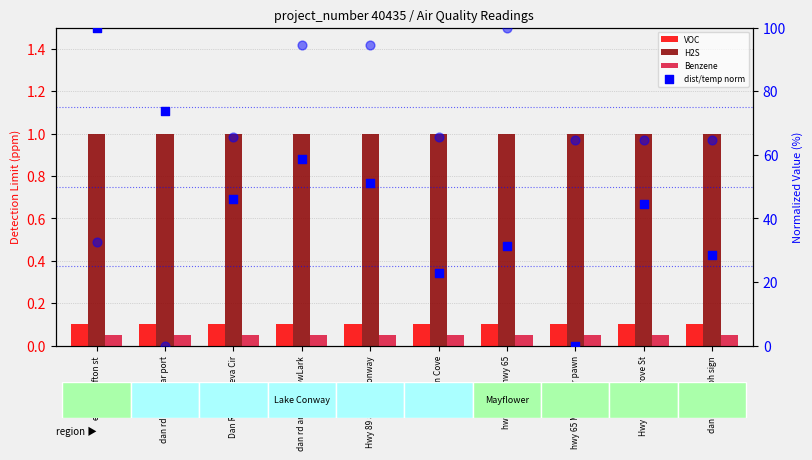

Which series reaches the maximum Y coordinate?

dist norm (% range)